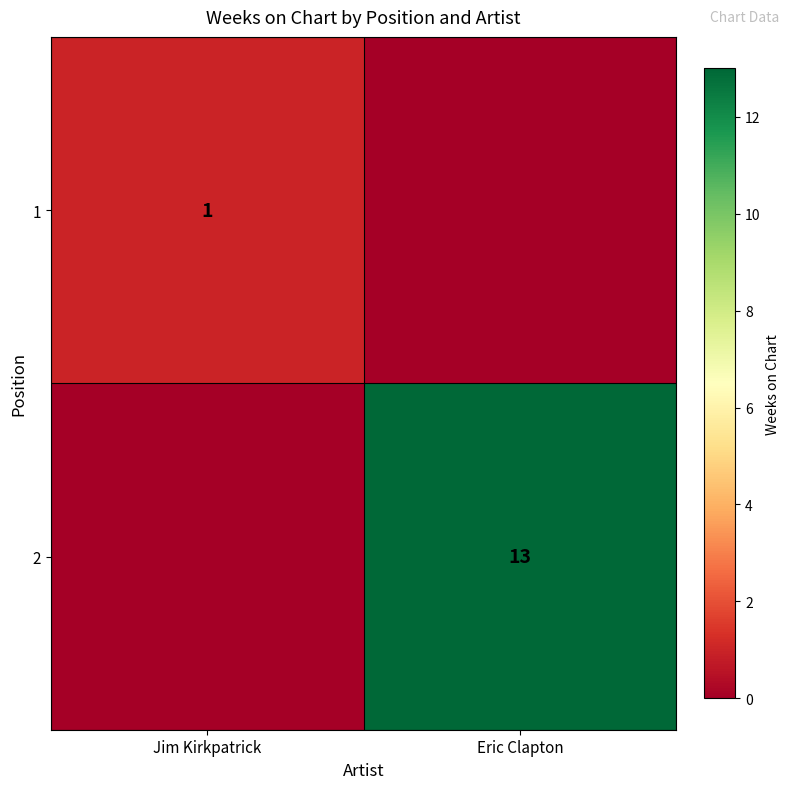

At how many categories does at least one series exceed 4?

1